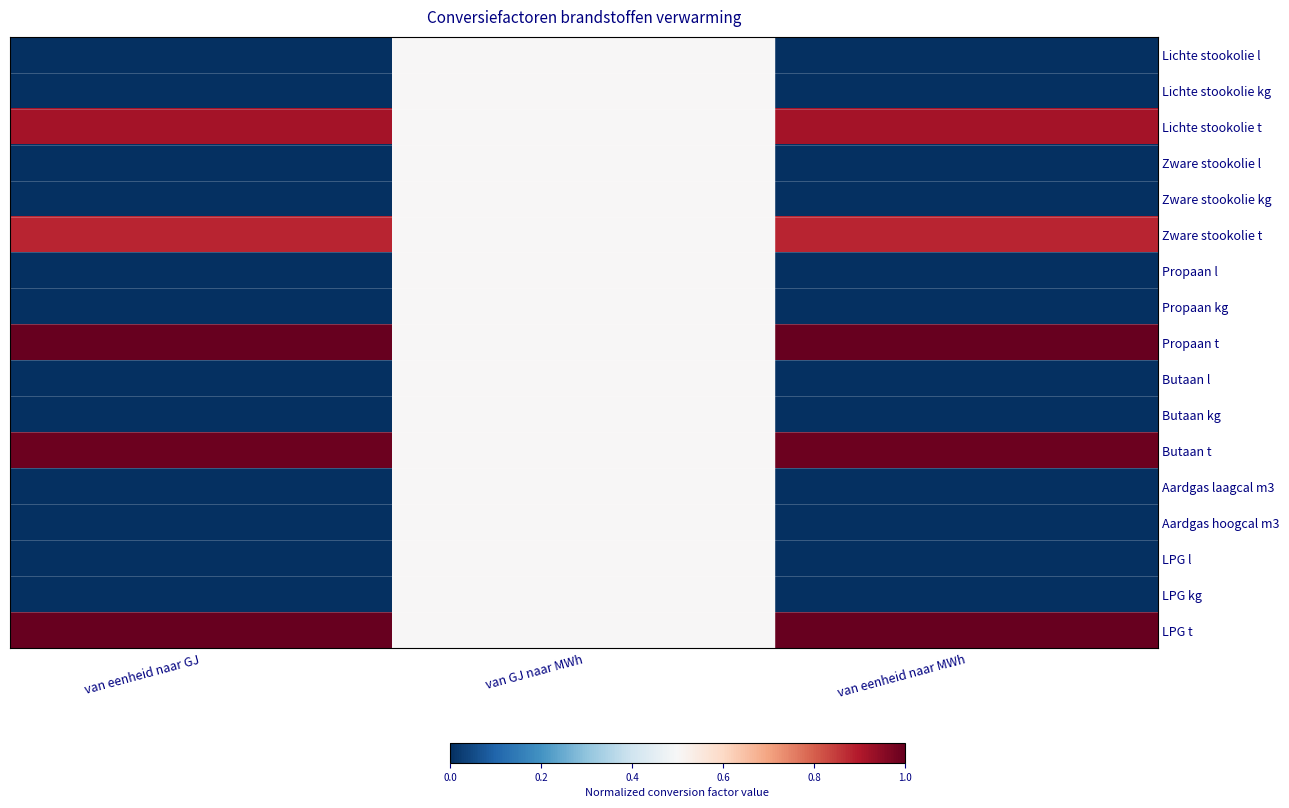

Rank the series by their maximum value, from lowest to highest.

Lichte stookolie l, Lichte stookolie kg, Zware stookolie l, Zware stookolie kg, Propaan l, Propaan kg, Butaan l, Butaan kg, Aardgas laagcal m3, Aardgas hoogcal m3, LPG l, LPG kg, Zware stookolie t, Lichte stookolie t, Butaan t, LPG t, Propaan t